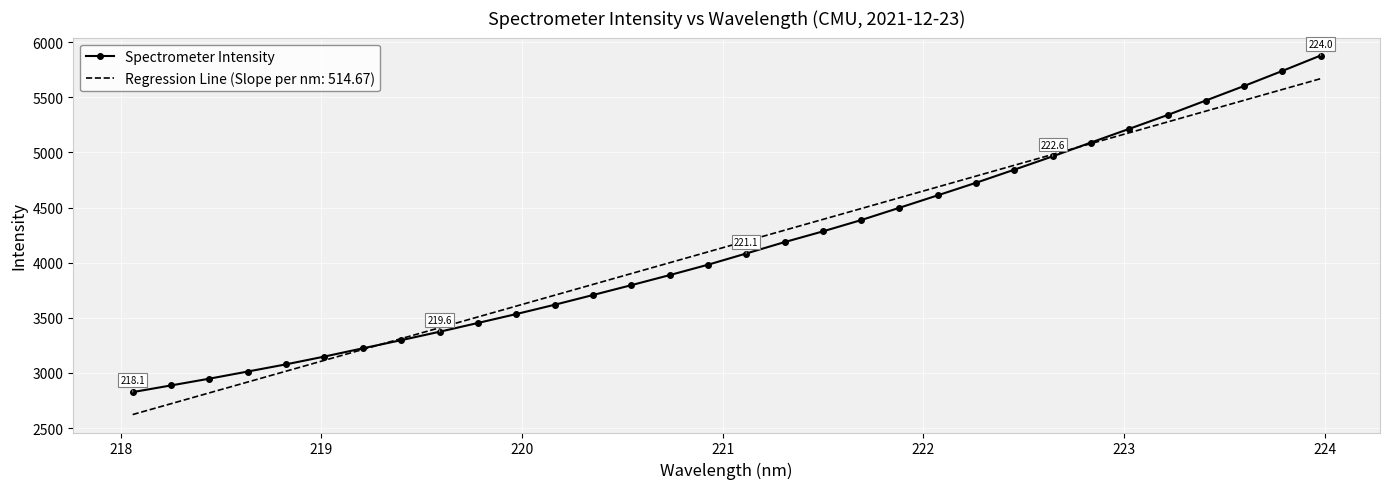

What is the maximum value shown in the chart?

5879.7